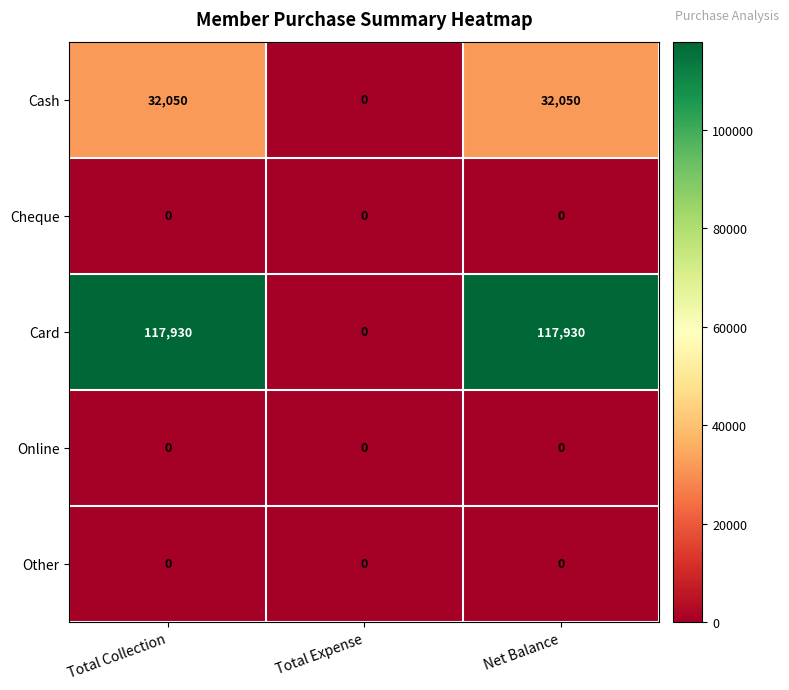

What is the total value across all series at Net Balance?

149980